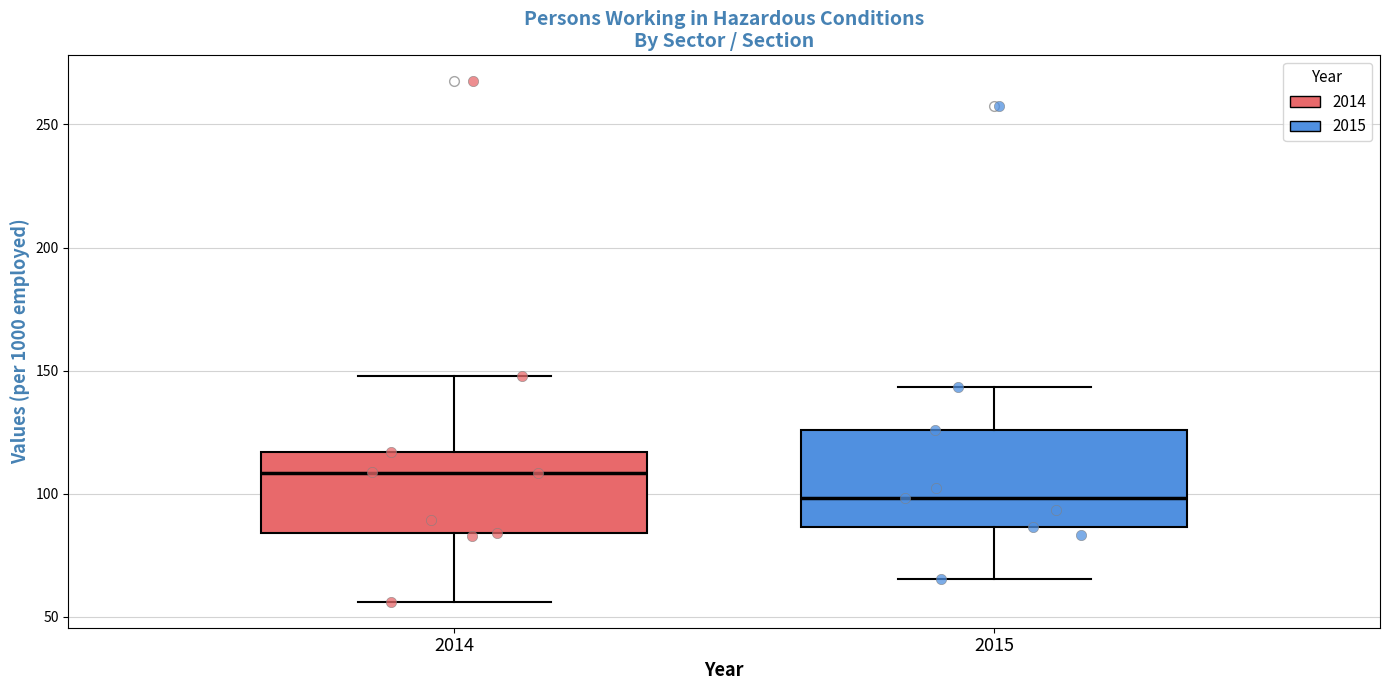

Reading left to right, transcribe this box plot: for each box, give where its median line is, the range the box spans, and where its two whiskers end, as read against the y-axis. The values are not printed on the chart, so give them approximately, as read against the axis.

2014: median 110, box 85 to 115, whiskers 55 to 150
2015: median 100, box 85 to 125, whiskers 65 to 145